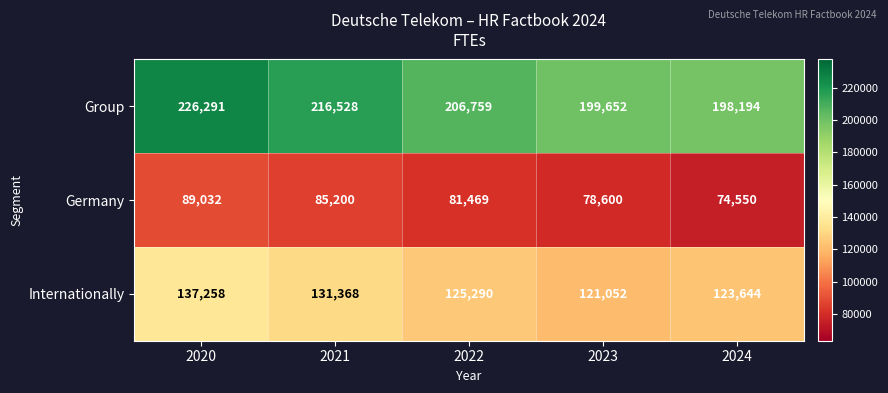

Reading left to right, list all the values displayed in this chart.

Group: 226291	216528	206759	199652	198194
Germany: 89032	85200	81469	78600	74550
Internationally: 137258	131368	125290	121052	123644